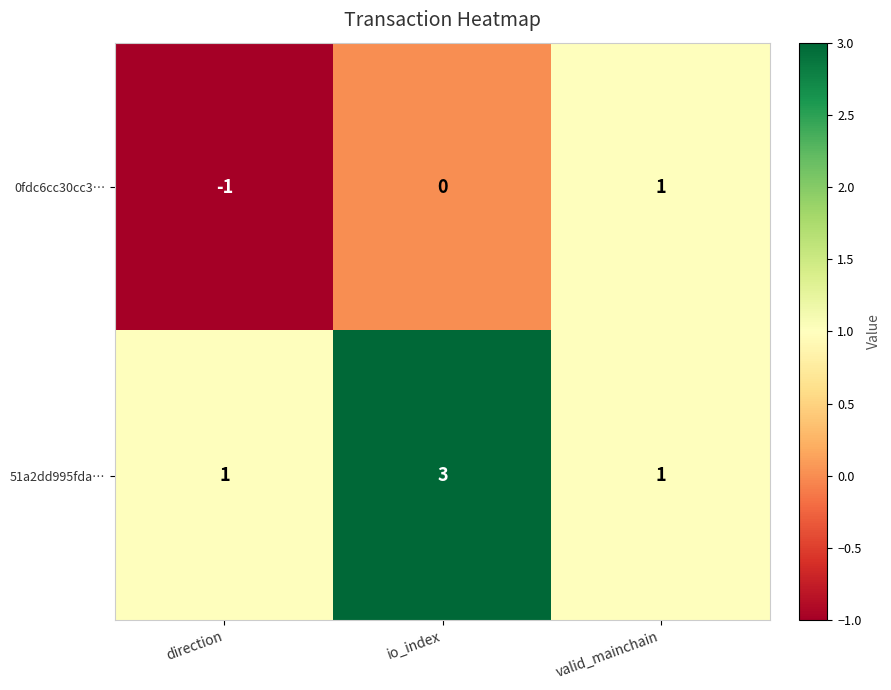

At how many categories does at least one series exceed 2?

1